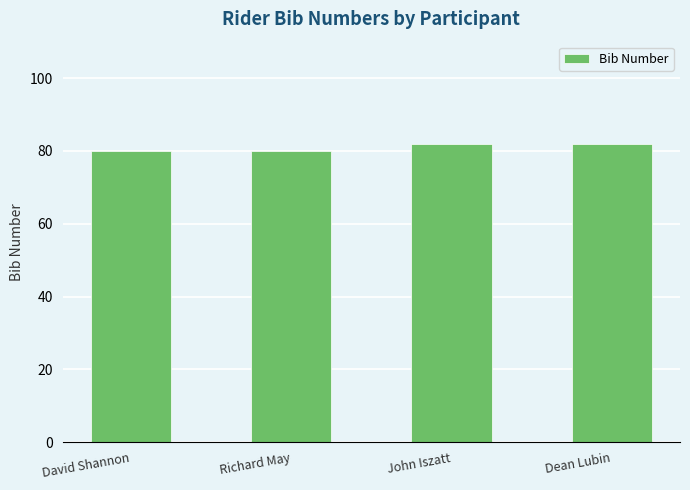

What is the label of the 1st bar from the right?

Dean Lubin